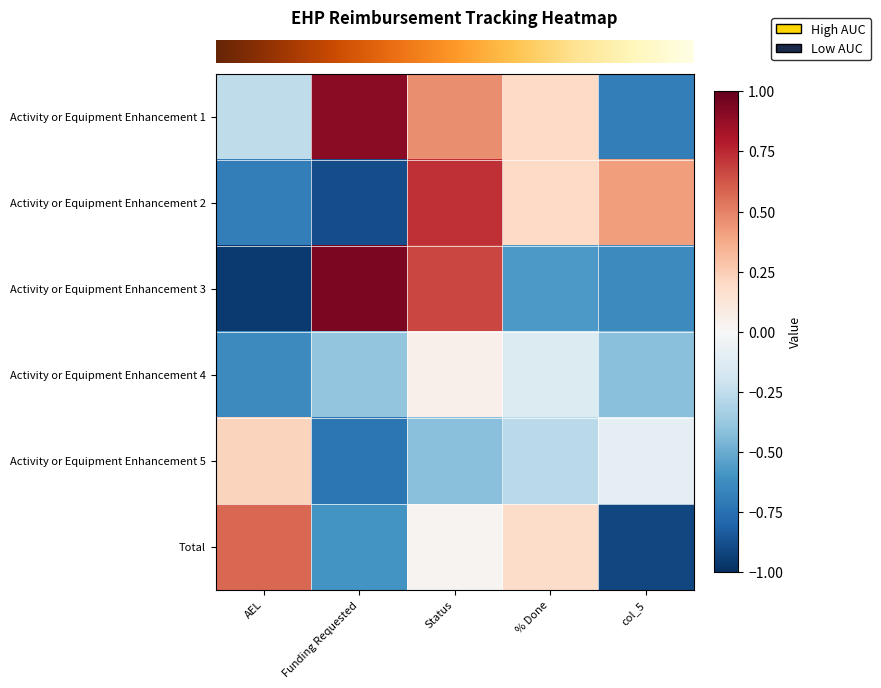

Which has a higher value, % Done or col_5?

% Done